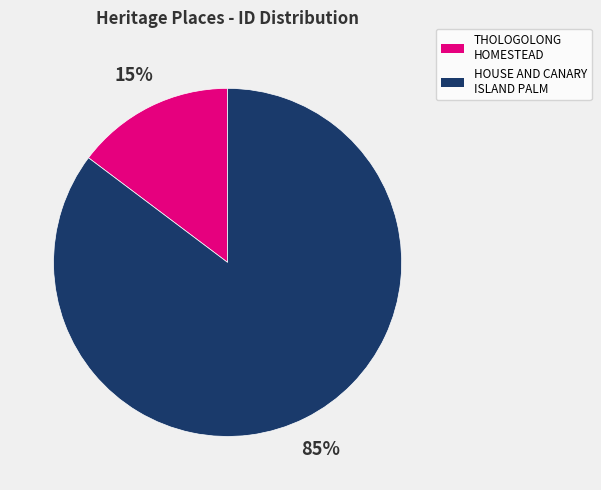

What percentage is the HOUSE AND CANARY ISLAND PALM slice, to the nearest percent?

85%